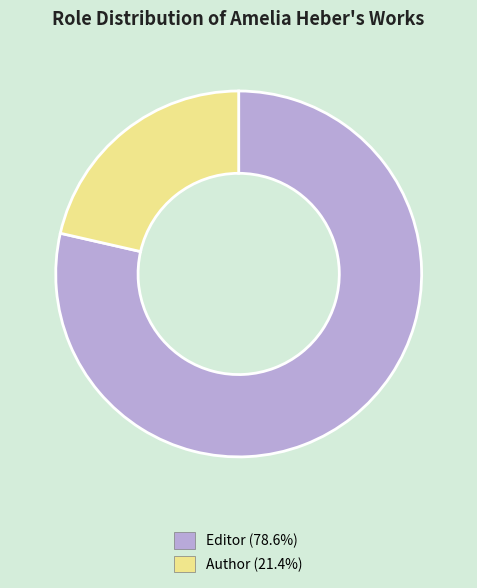

The Author slice represents 21% of the pie. True or false?

True